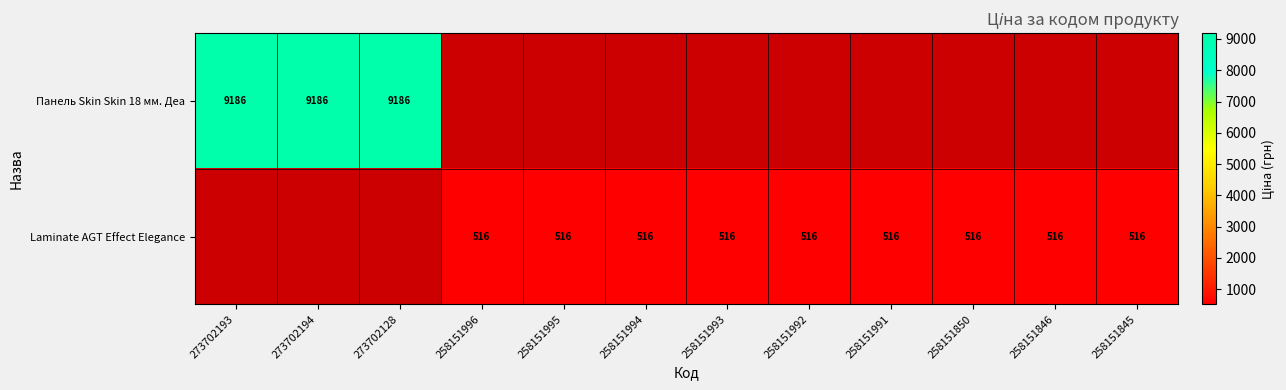

Is the value of Панель Skin Skin 18 мм. Деа at 273702193 greater than the value of Laminate AGT Effect Elegance at 258151846?

Yes